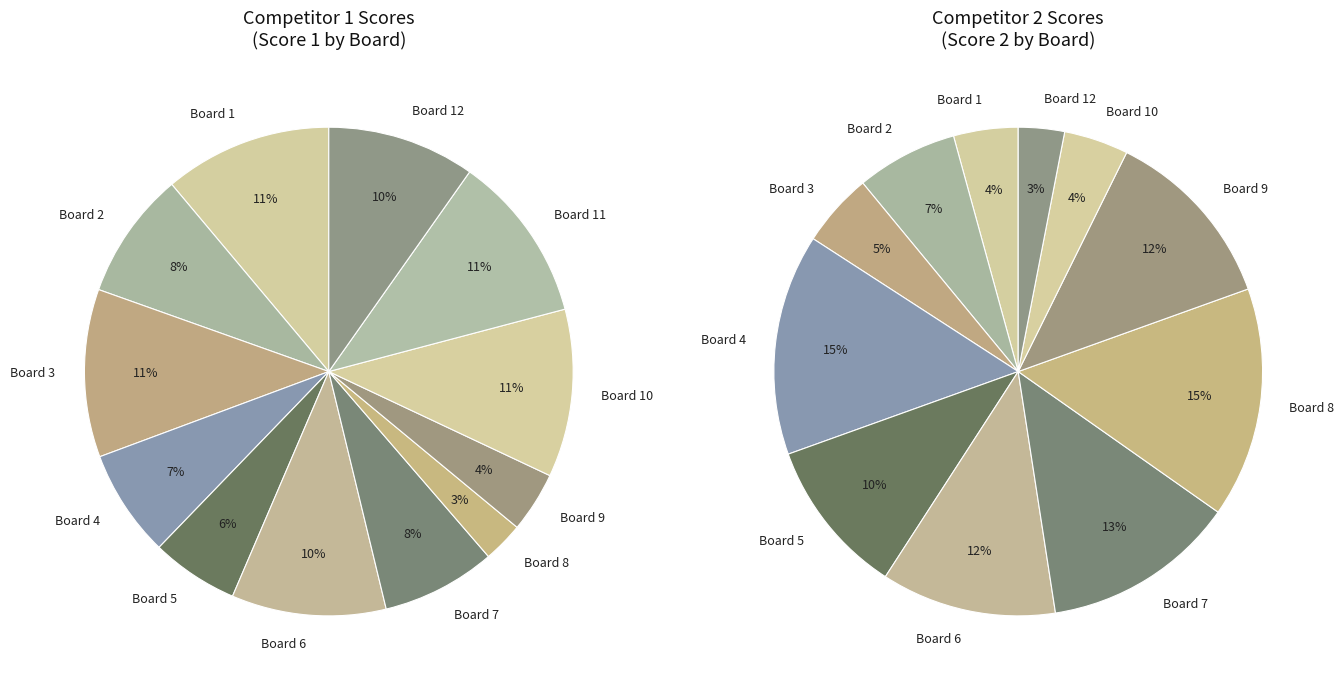

How many segments does this pie chart have?

12